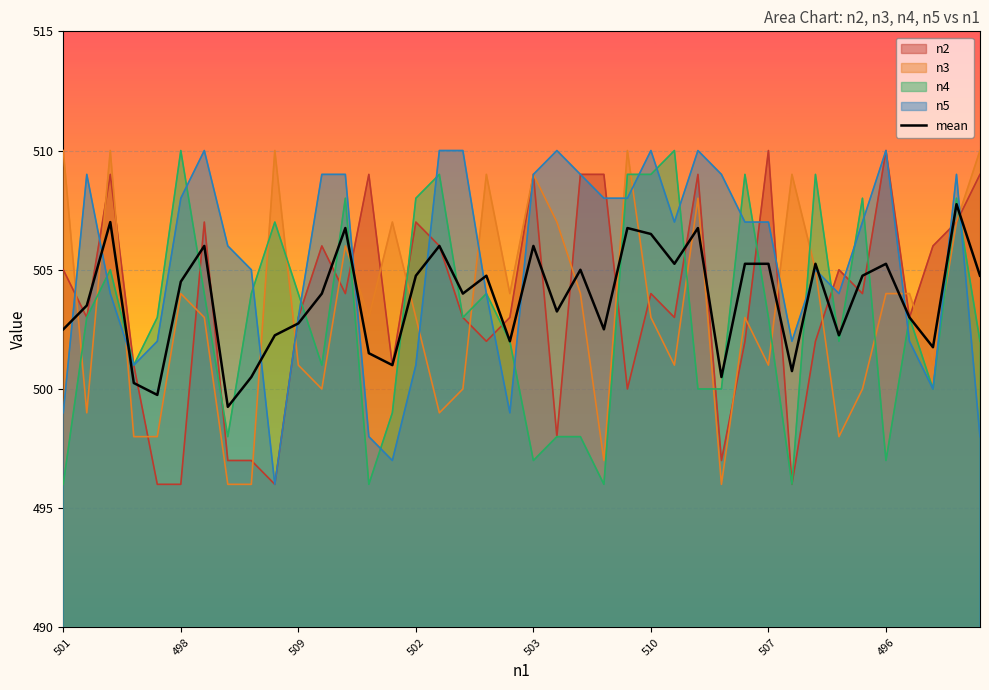

How many data points does each series have?

40